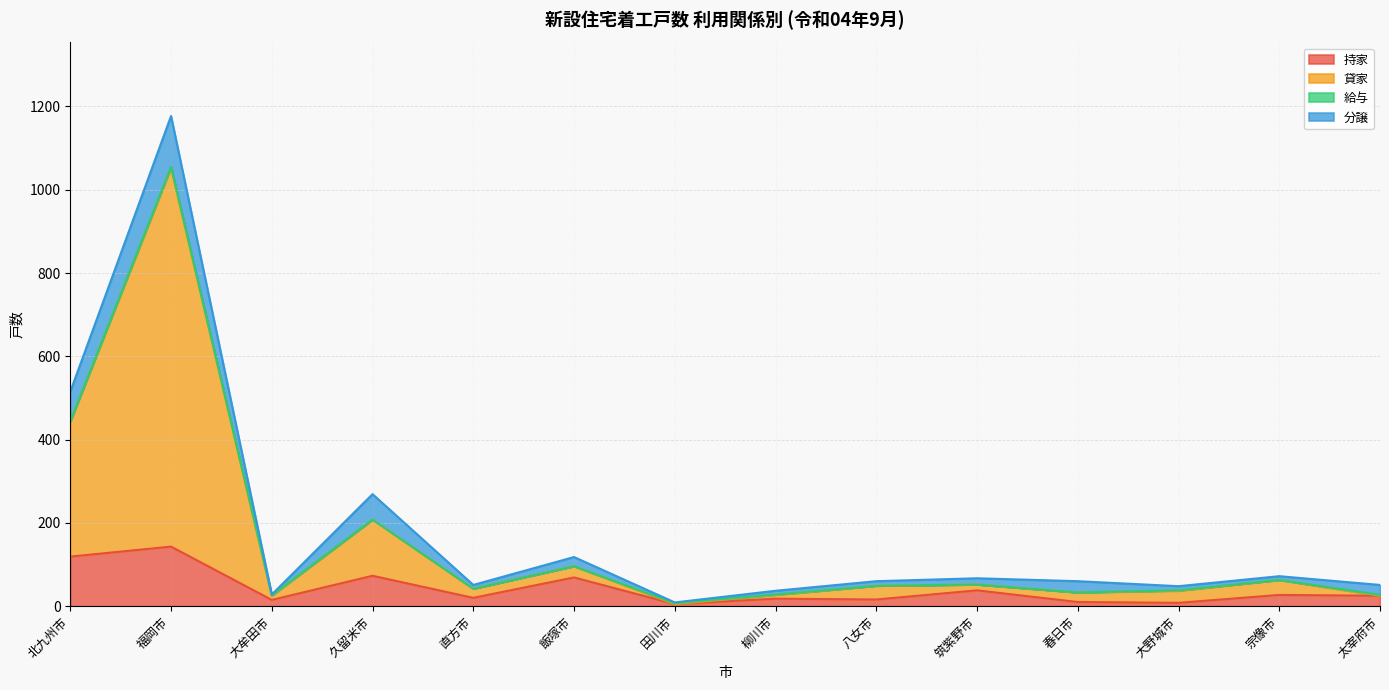

What is the difference between the 貸家 values at 太宰府市 and 大牟田市?

1